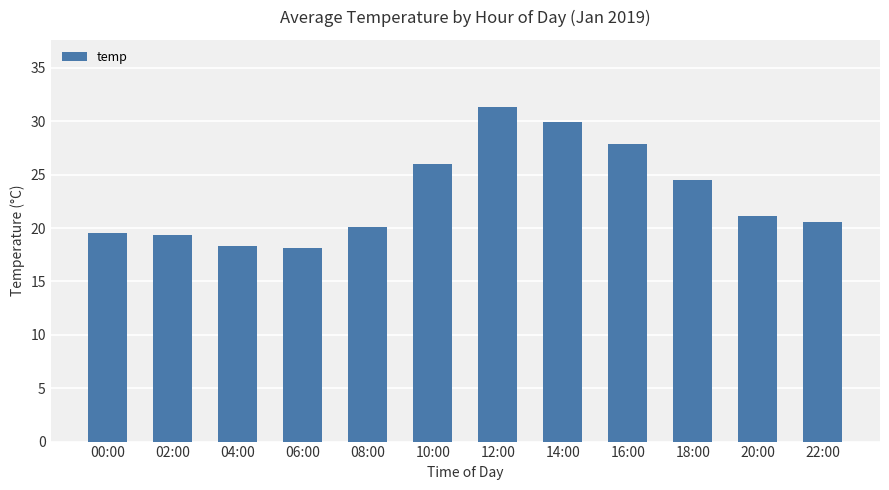

What is the average value?

23.1